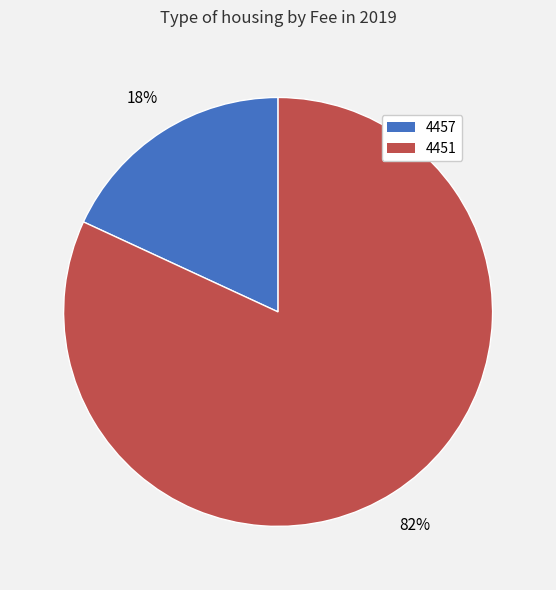

Which slice is the largest?

4451